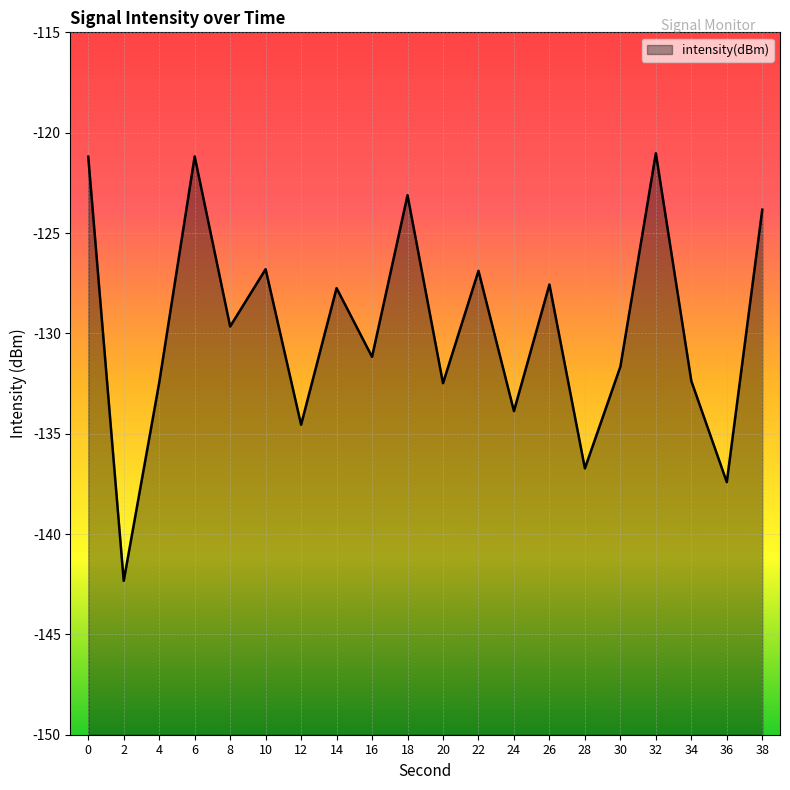

What is the difference between the maximum and minimum values?

21.3